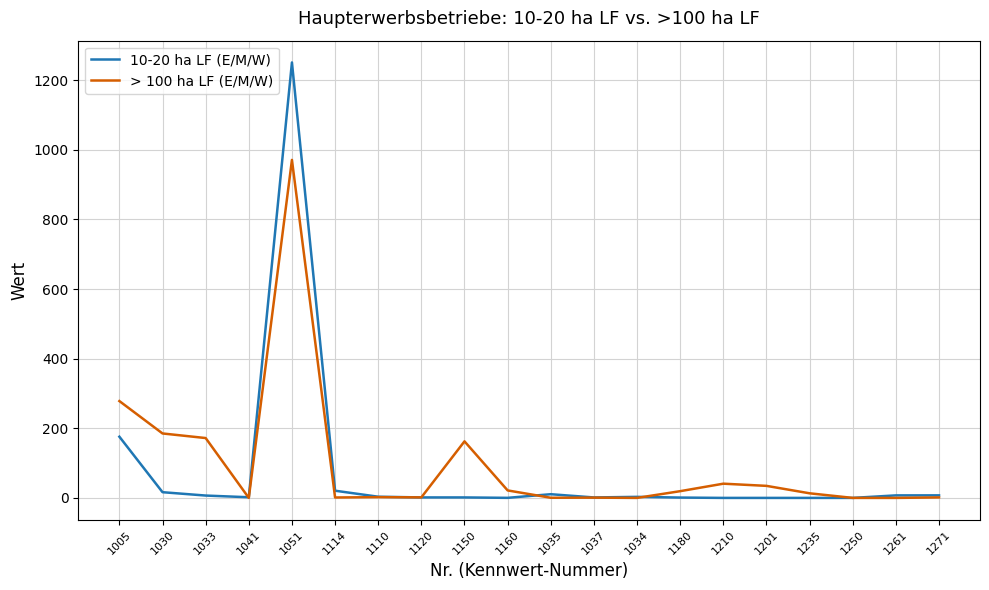

At which category is the sum across all series the highest?

1051